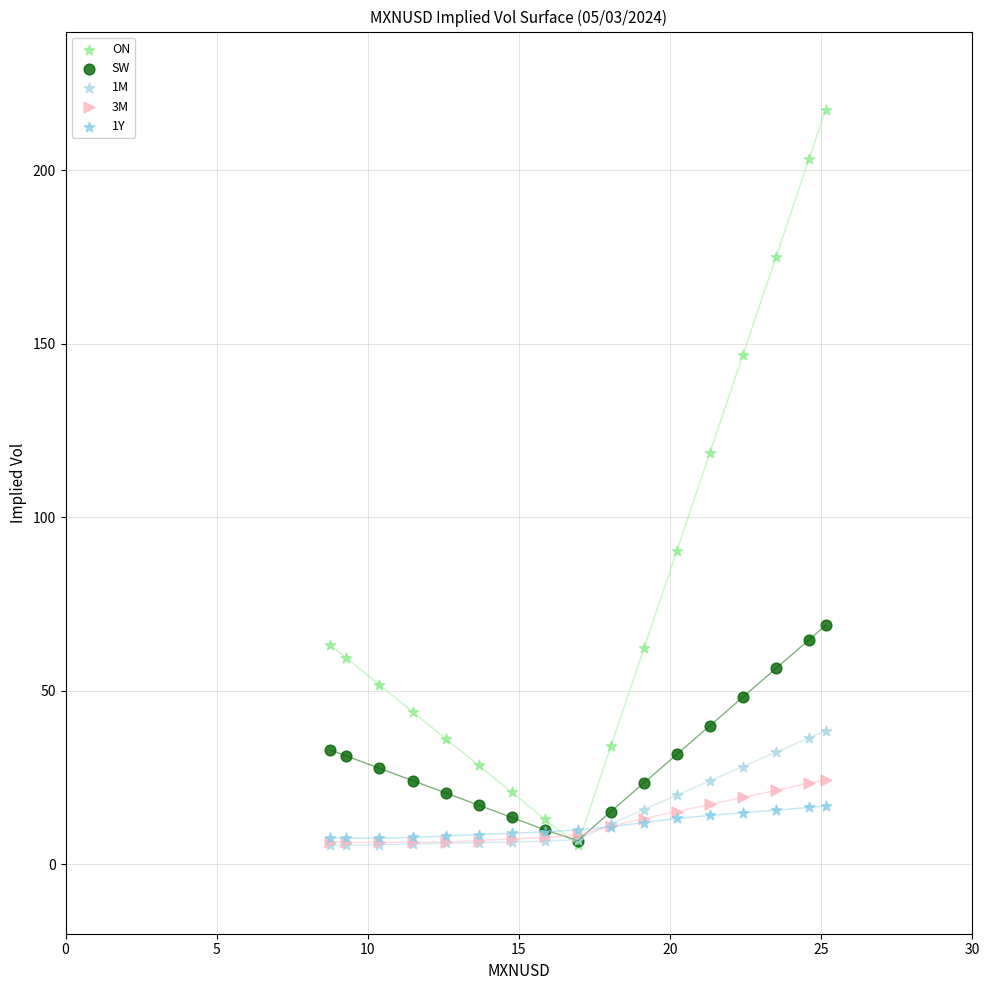

In the ON series, what Y value is closest to 111?

118.6